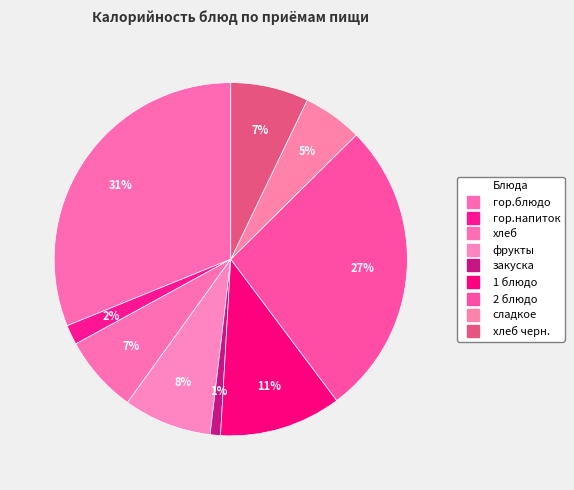

Count the number of slices in the pie.

9